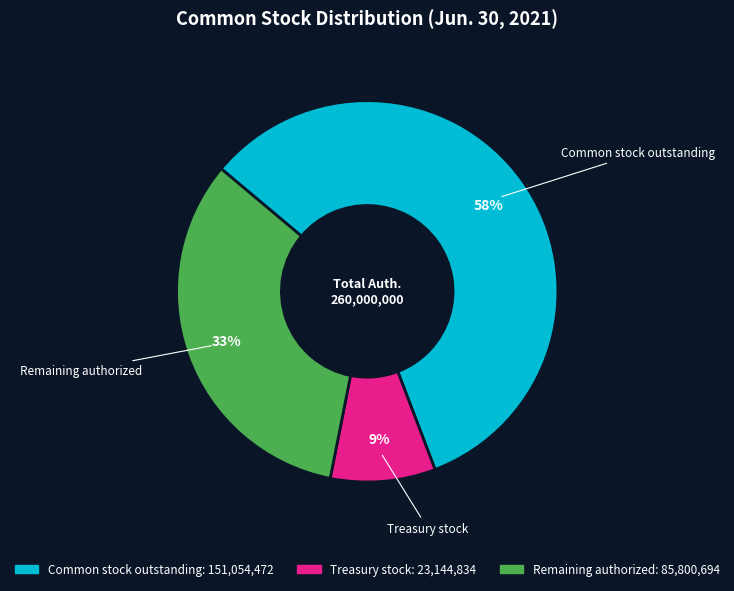

To the nearest percent, what is the average slice percentage?

33%